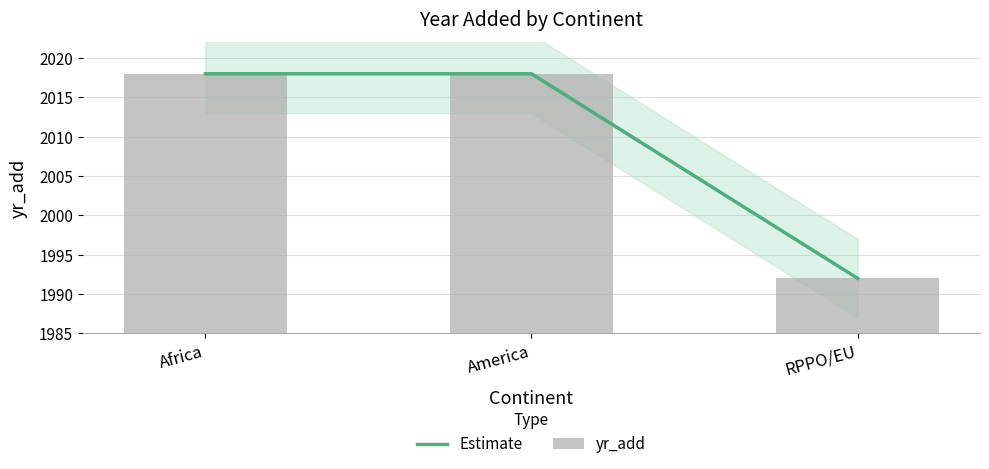

The value of Estimate at Africa is 2753. True or false?

False